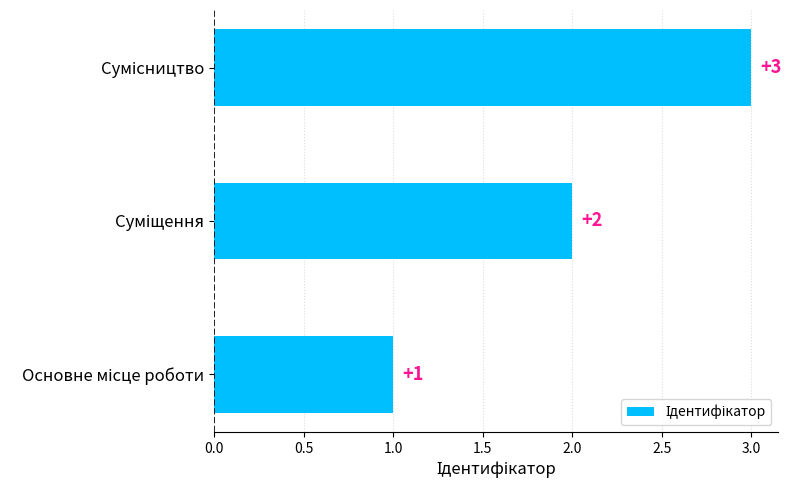

What is the maximum value shown in the chart?

3